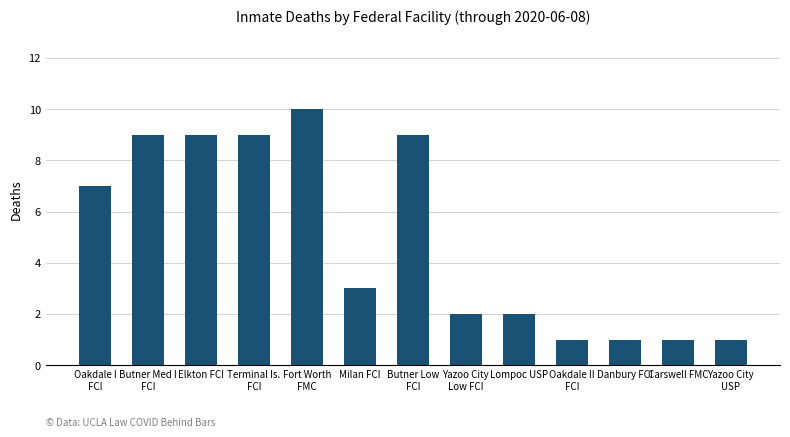

Where does the data first go above 3?

Oakdale I
FCI